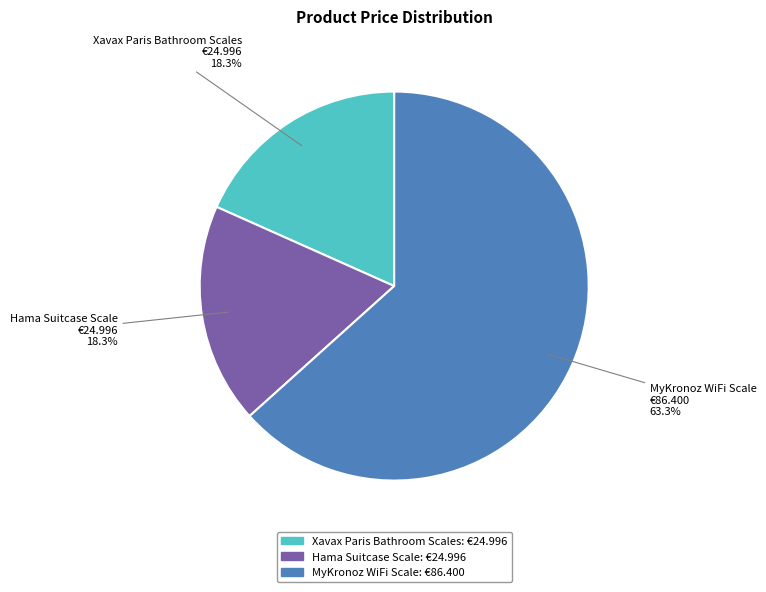

What is the ratio of the value at Xavax Paris Bathroom Scales to the value at MyKronoz WiFi Scale?

0.3